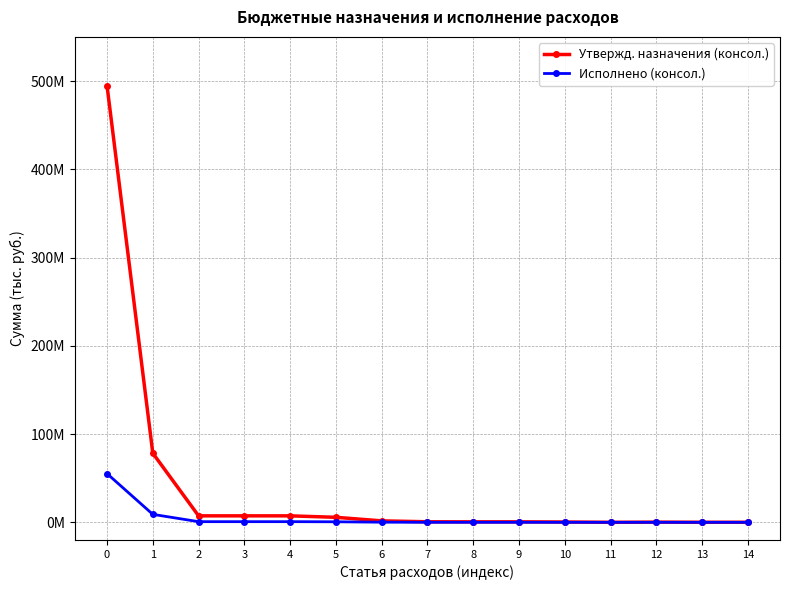

Does the chart have visible grid lines?

Yes